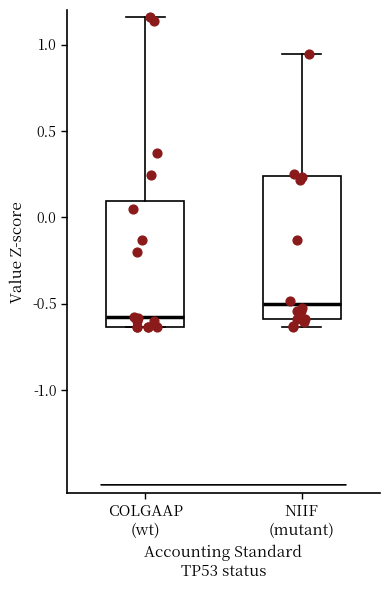

Where is the upper edge of the box for COLGAAP (wt) on the y-axis? The values are not printed on the chart, so give them approximately, as read against the axis.

0.10